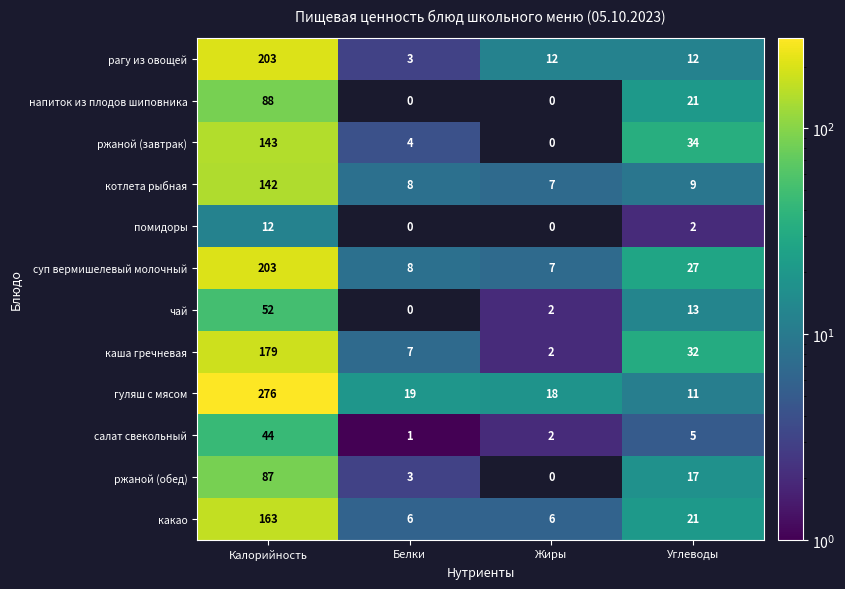

What is the difference between the second highest and second lowest values in the салат свекольный series?

3